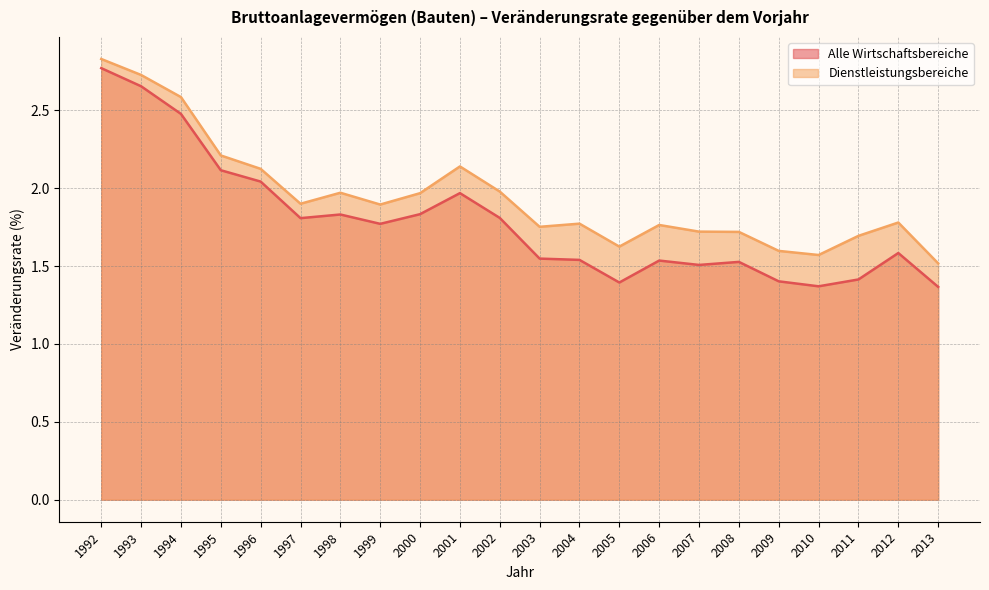

List the series in order of their overall mean, lowest first.

Alle Wirtschaftsbereiche, Dienstleistungsbereiche